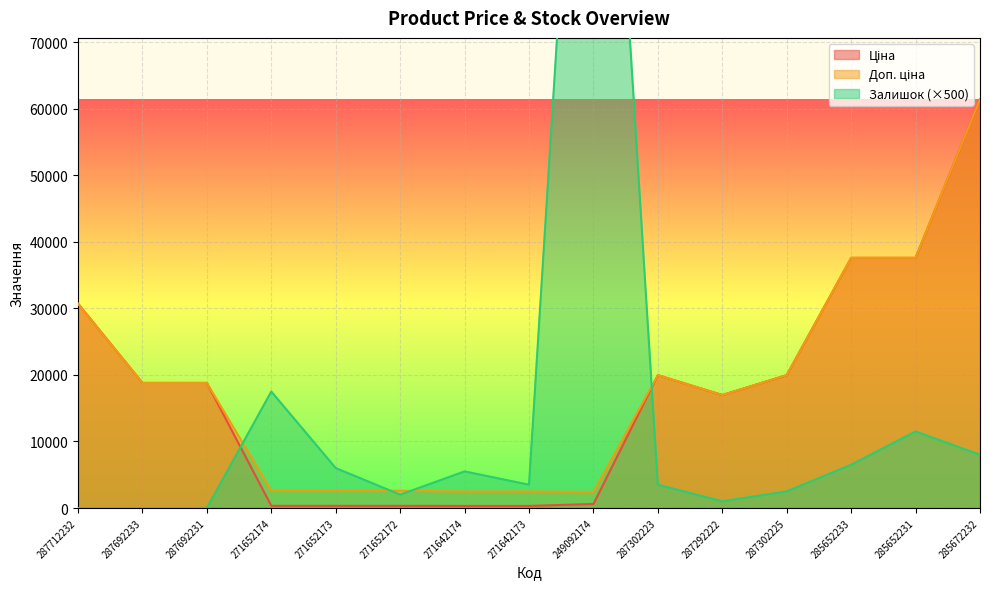

What is the sum of the Залишок values at 271652174 and 271652172?

19500.0